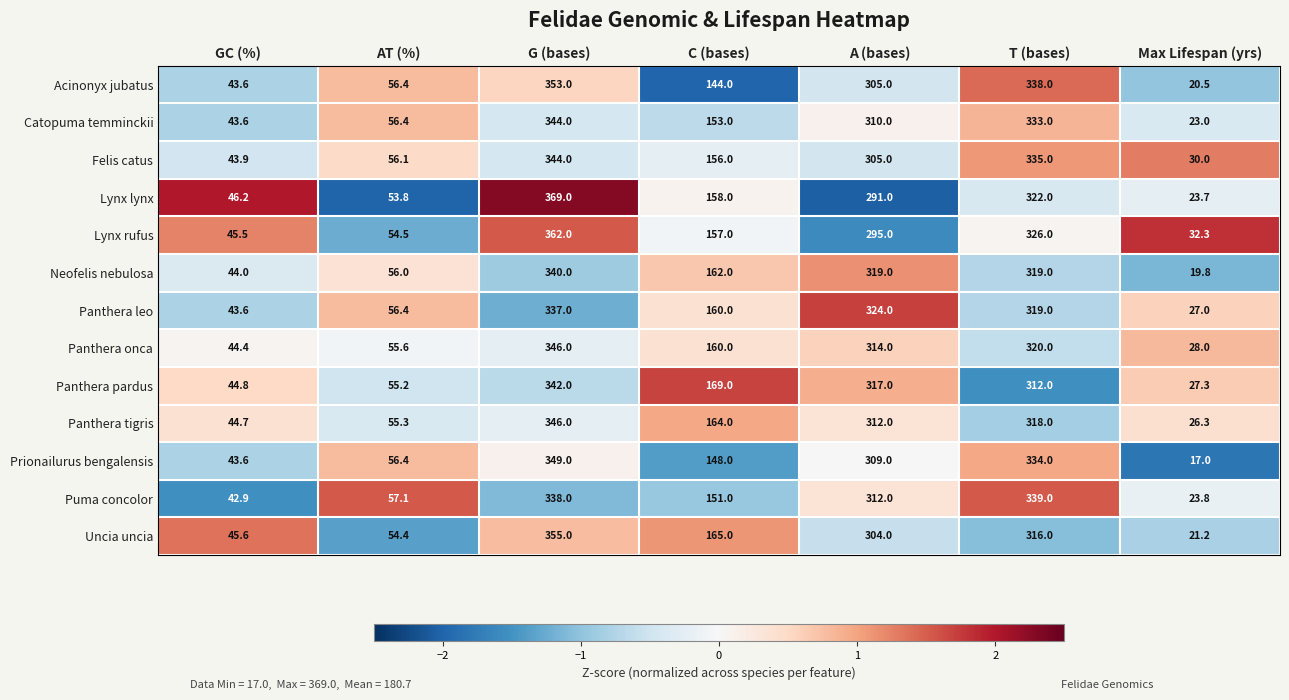

What is the spread (max minus min) of values at GC (%)?

3.3